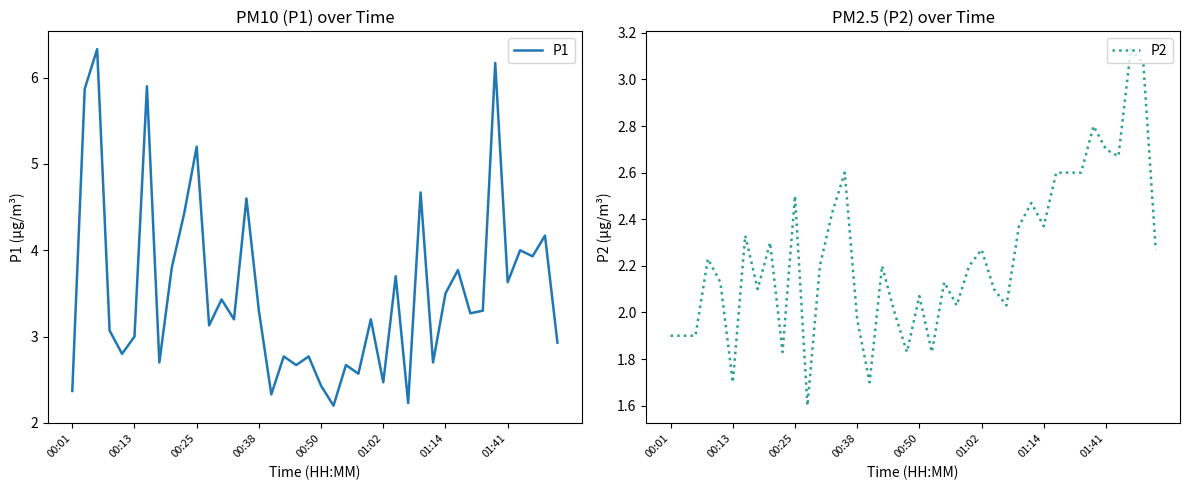

What are all the series names shown in the legend?

P1, P2